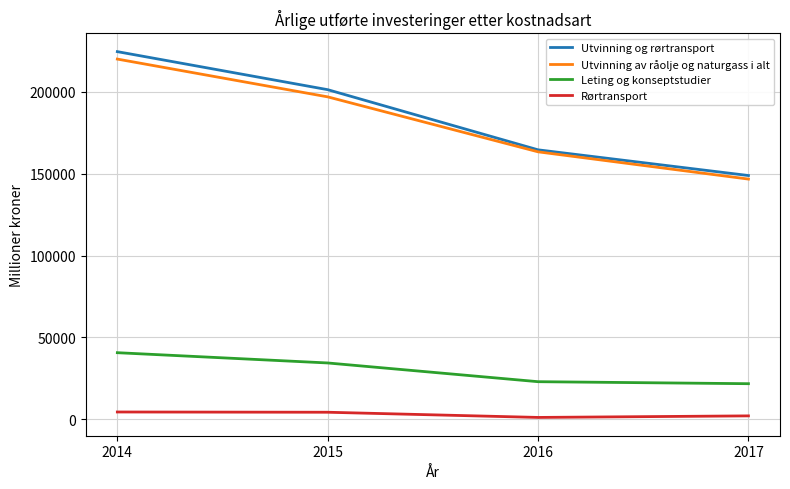

At which label does Utvinning av råolje og naturgass i alt first exceed 196810?

2014